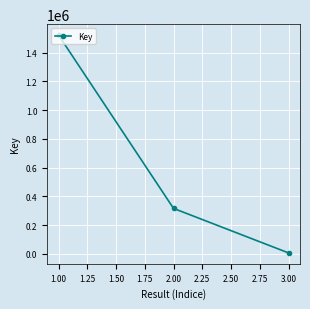

The value at 2.00 is 316044. True or false?

True